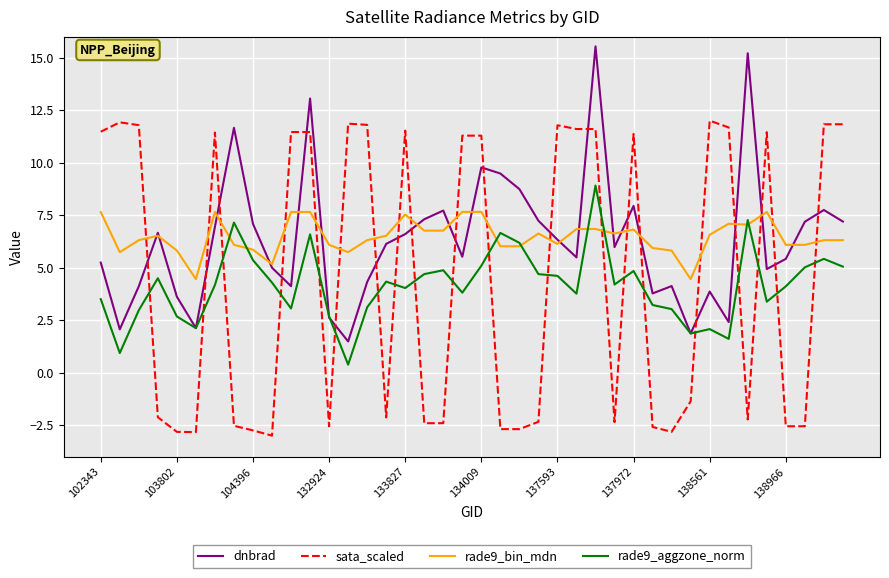

True or false: rade9_aggzone_norm and sata_scaled cross at least once.

True